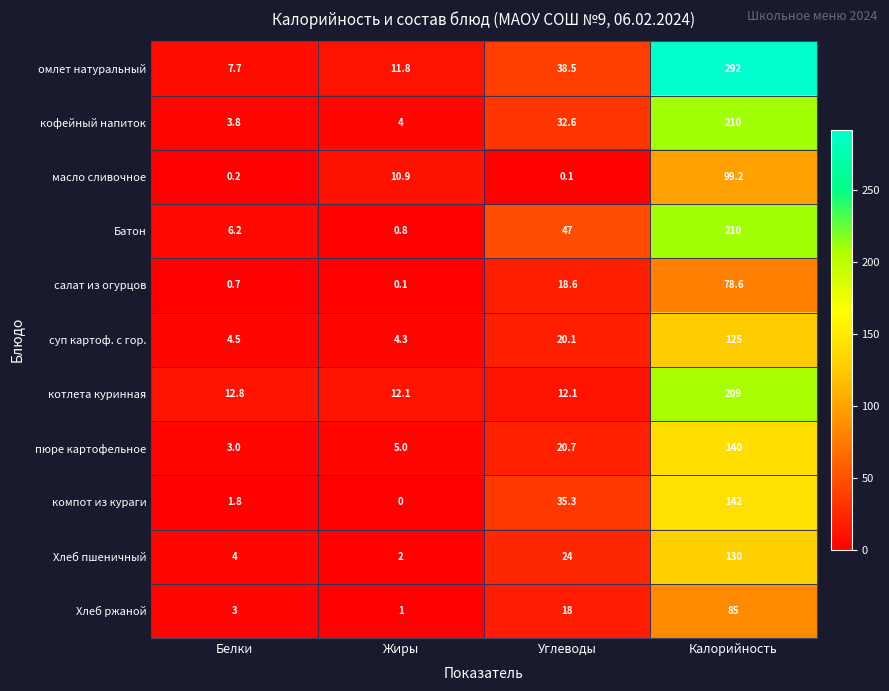

Count the number of data series in this chart.

11